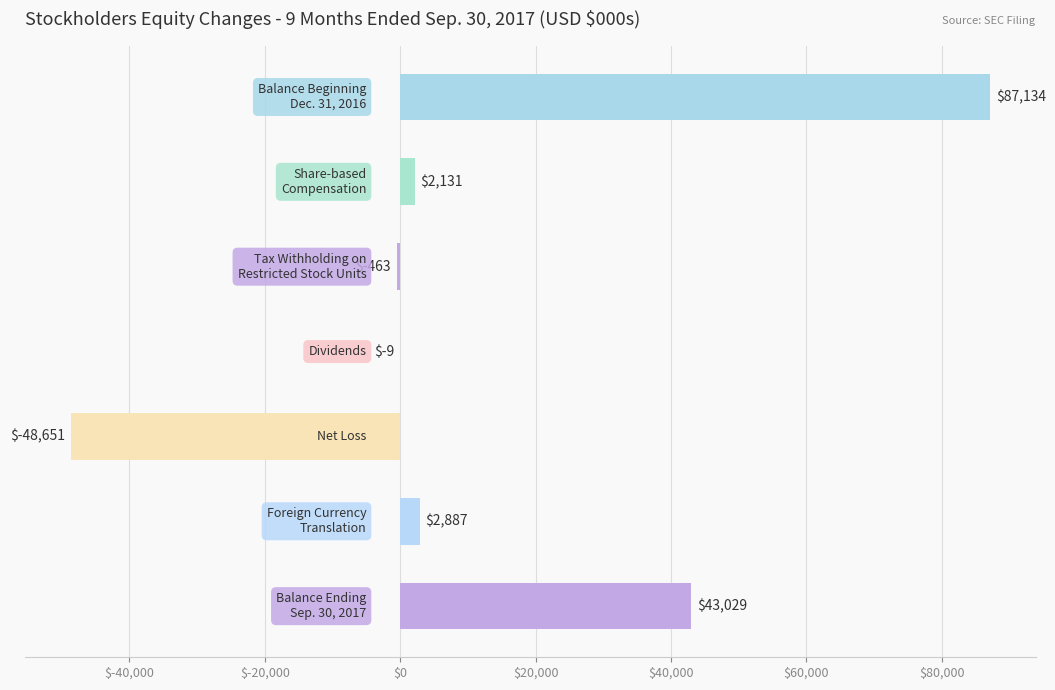

What is the sum of all values?

86058